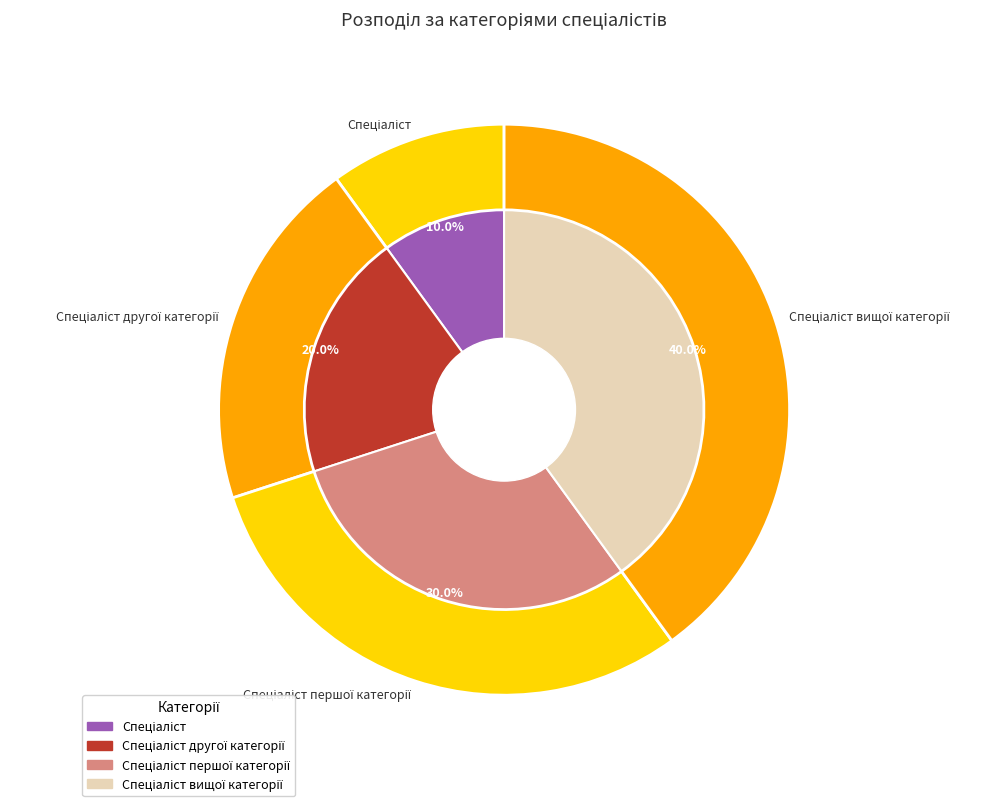

True or false: Спеціаліст вищої категорії accounts for 55% of the total.

False